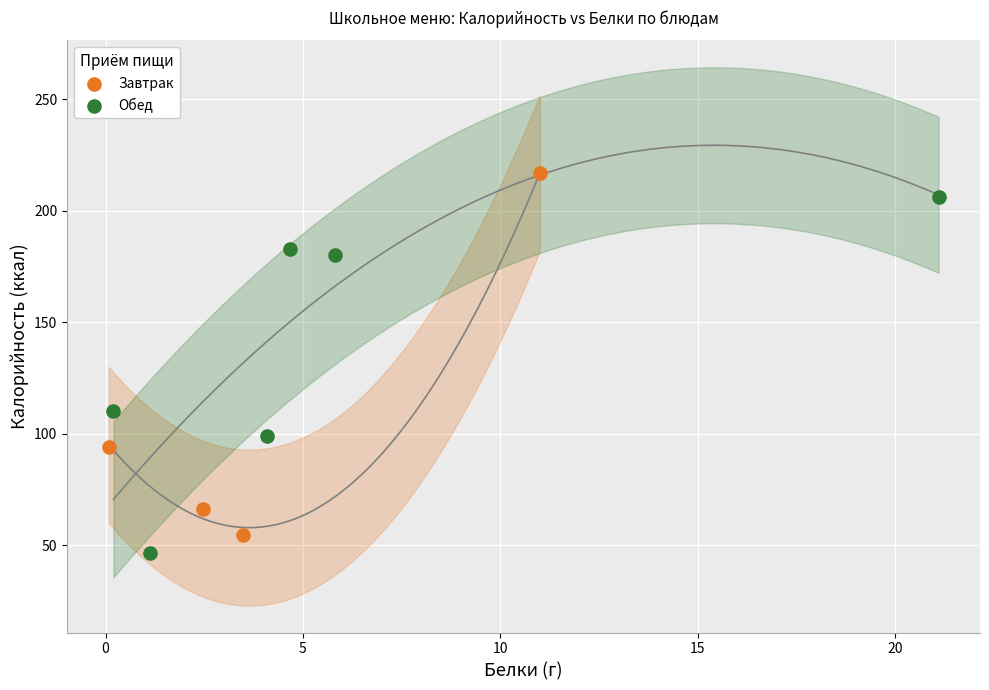

Which series contains the highest Y value?

Завтрак